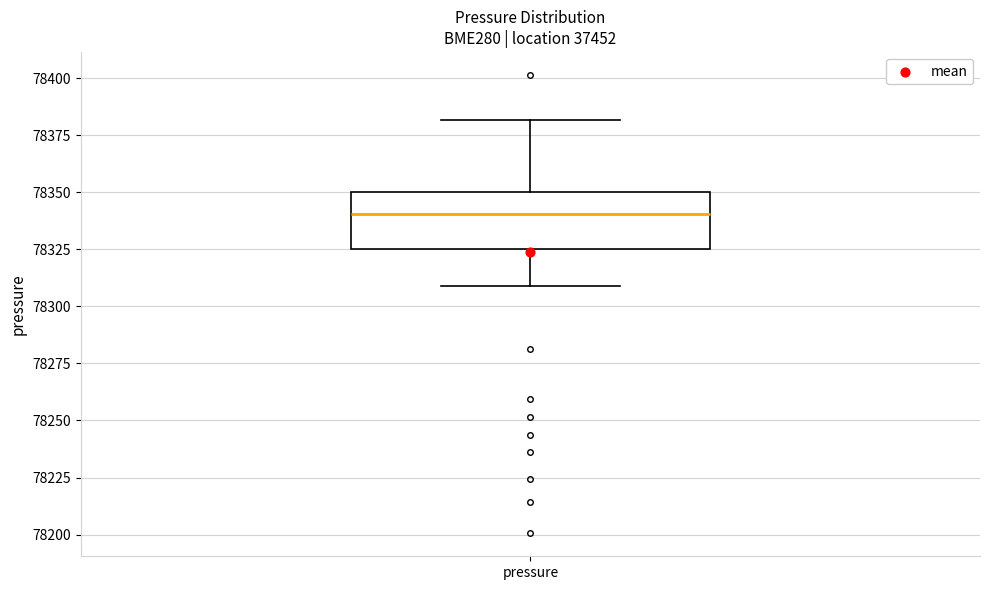

Read this box plot against the y-axis: the position of the median line, the range covered by the box, and the ends of both whiskers. The values are not printed on the chart, so give them approximately, as read against the axis.

median 78340, box 78325 to 78350, whiskers 78310 to 78380